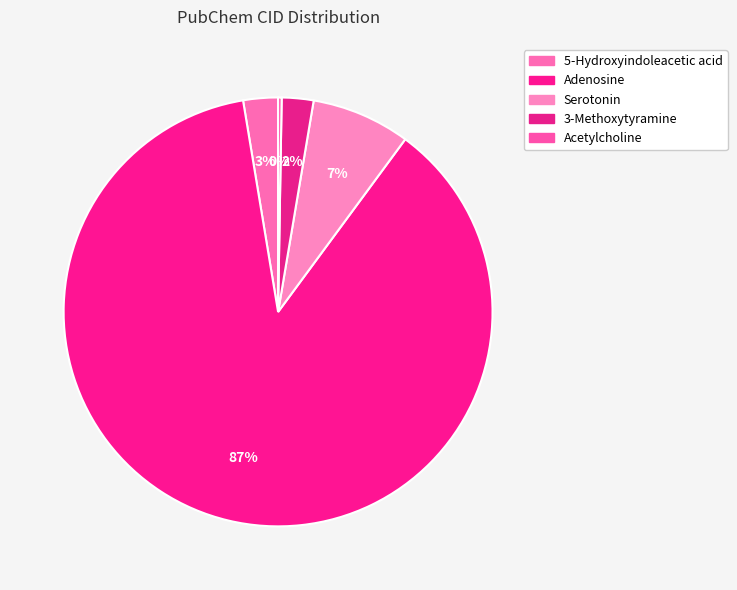

Which slice is the largest?

Adenosine